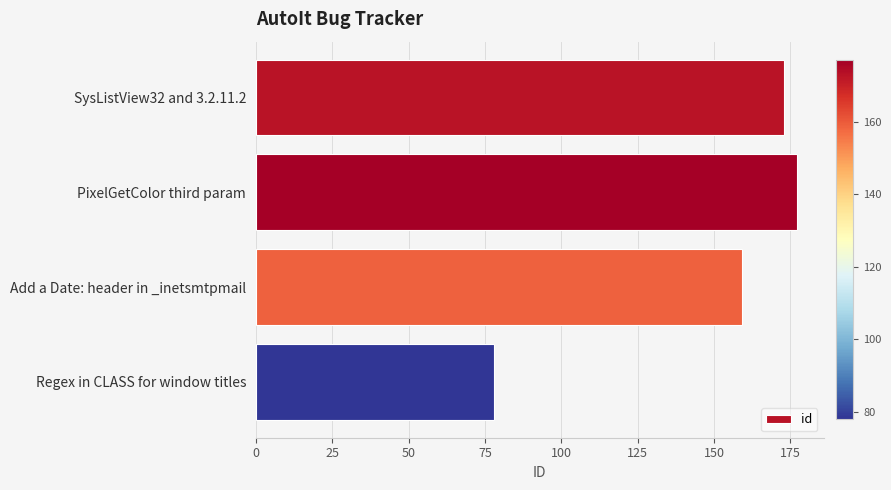

At which label is the value closest to 127?

Add a Date: header in _inetsmtpmail